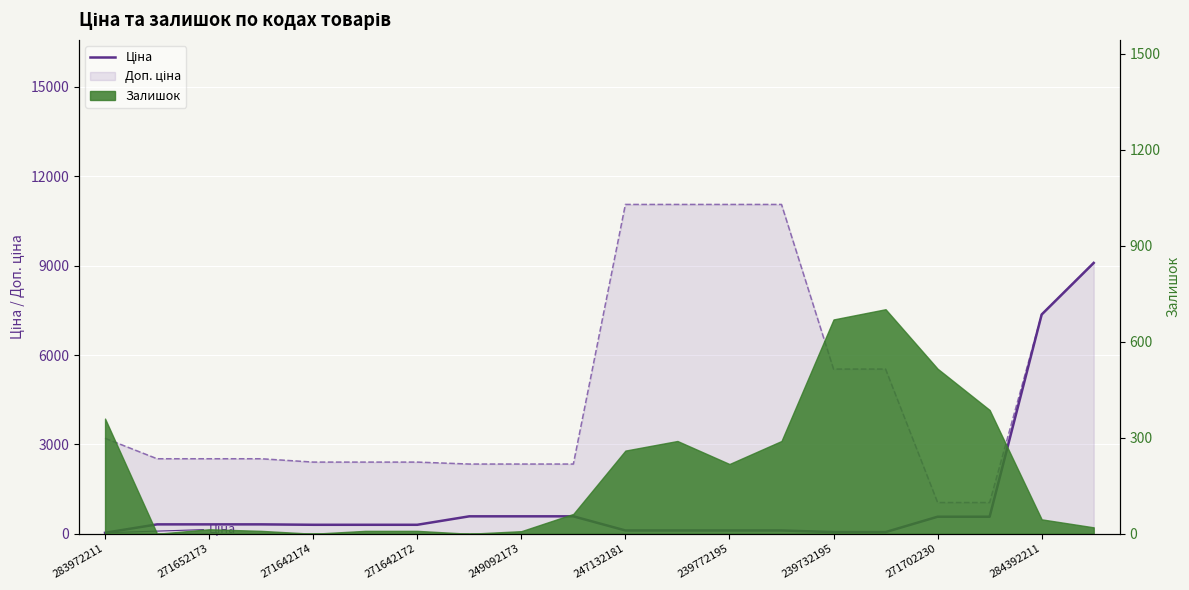

Reading left to right, what are all the values shown in this chart?

32.0	314.7	314.7	314.7	300.6	300.6	300.6	584.9	584.9	584.9	110.5	110.5	110.5	110.5	55.3	55.3	571.6	571.6	7360.2	9092.0